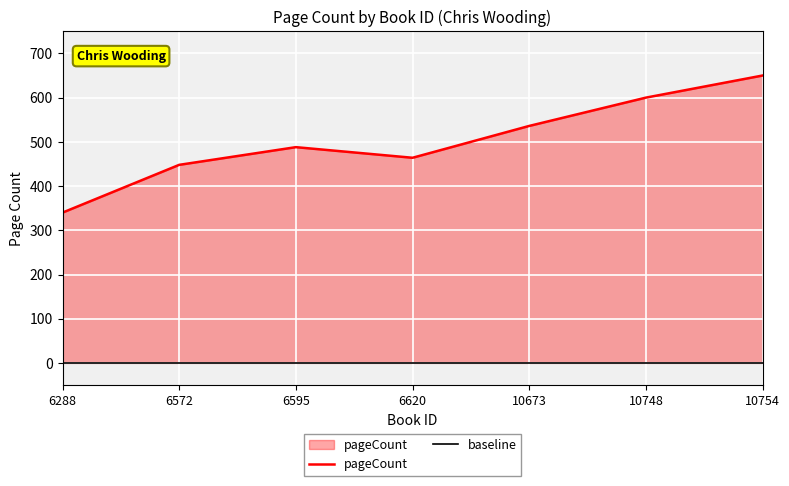

True or false: the data has more than 1 interior local peaks.

False